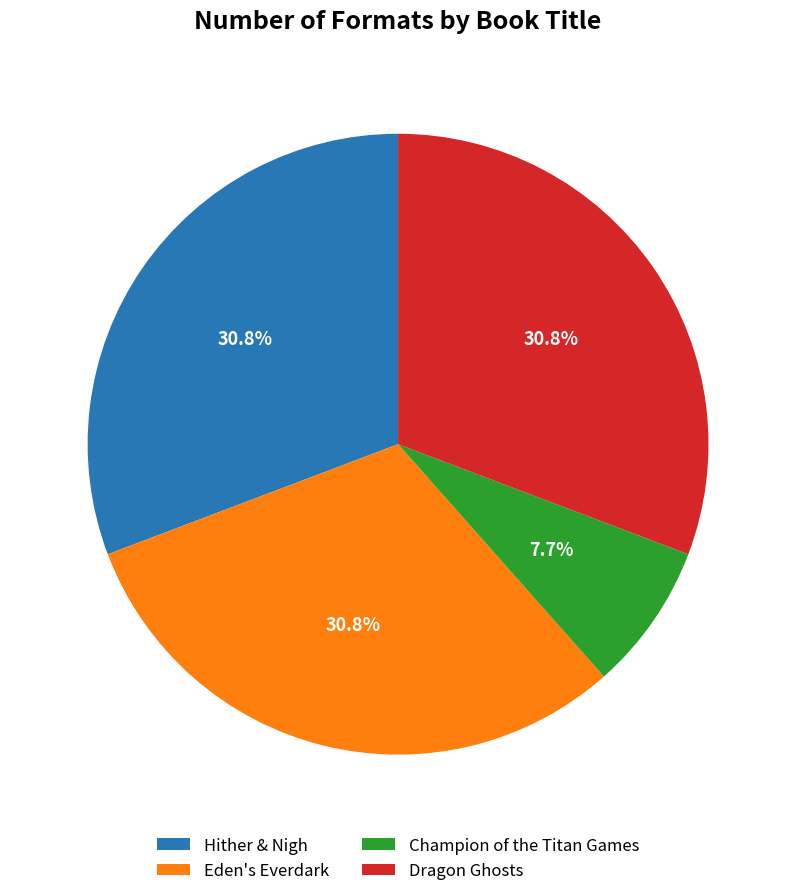

Between Champion of the Titan Games and Eden's Everdark, which is larger?

Eden's Everdark